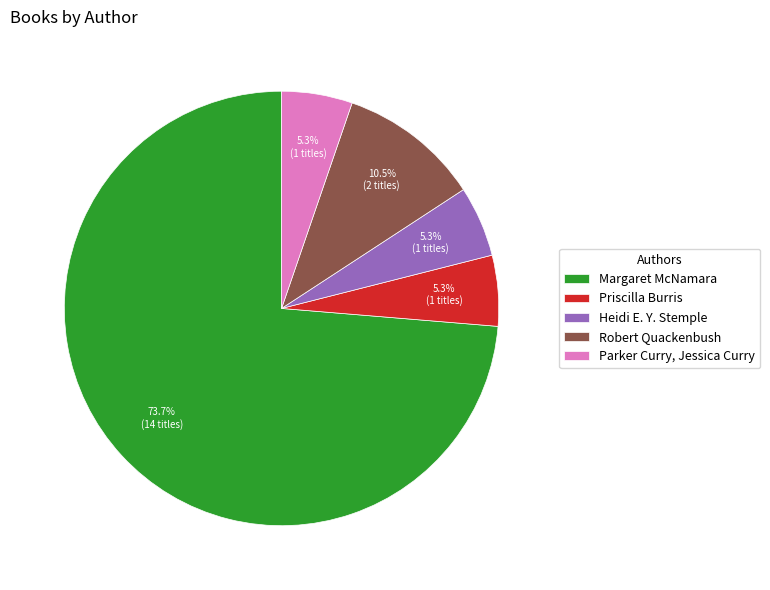

What percentage do Parker Curry, Jessica Curry and Margaret McNamara together represent?

78.9%